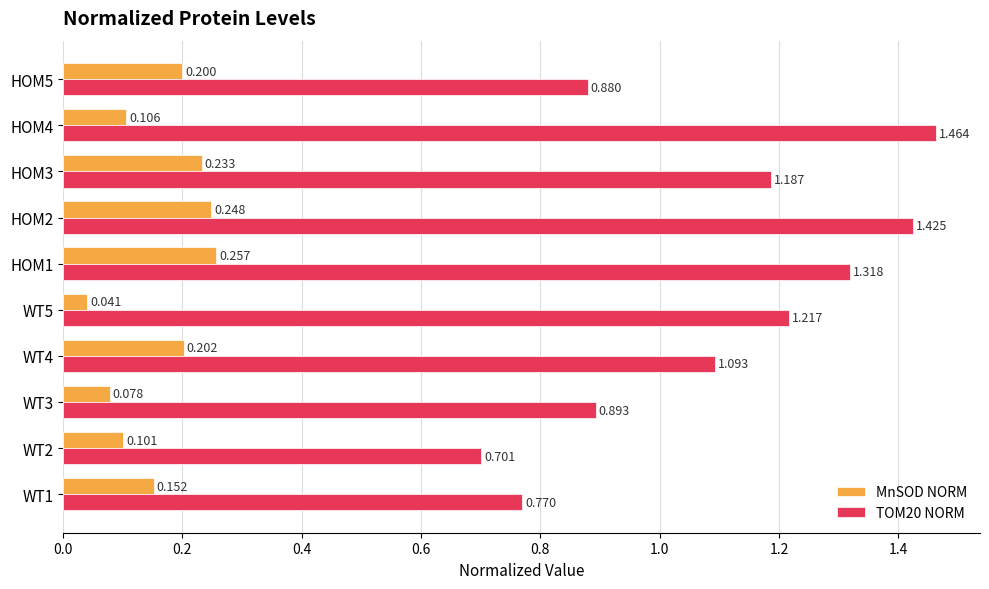

Is the value of TOM20 NORM at WT3 greater than the value of MnSOD NORM at HOM4?

Yes